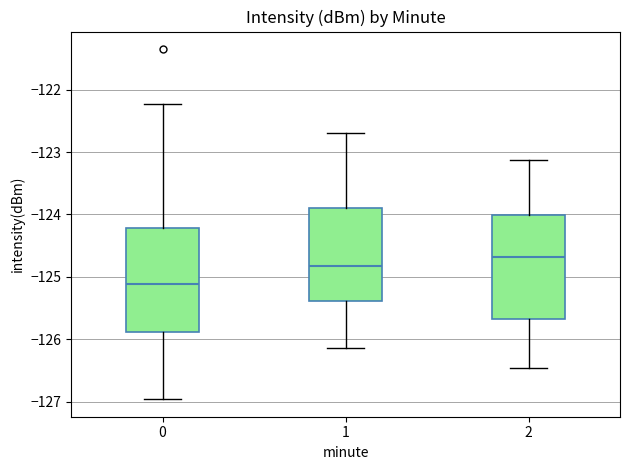

Reading left to right, transcribe this box plot: for each box, give where its median line is, the range the box spans, and where its two whiskers end, as read against the y-axis. The values are not printed on the chart, so give them approximately, as read against the axis.

0: median -125.1, box -125.9 to -124.2, whiskers -127.0 to -122.2
1: median -124.8, box -125.4 to -123.9, whiskers -126.1 to -122.7
2: median -124.7, box -125.7 to -124.0, whiskers -126.5 to -123.1